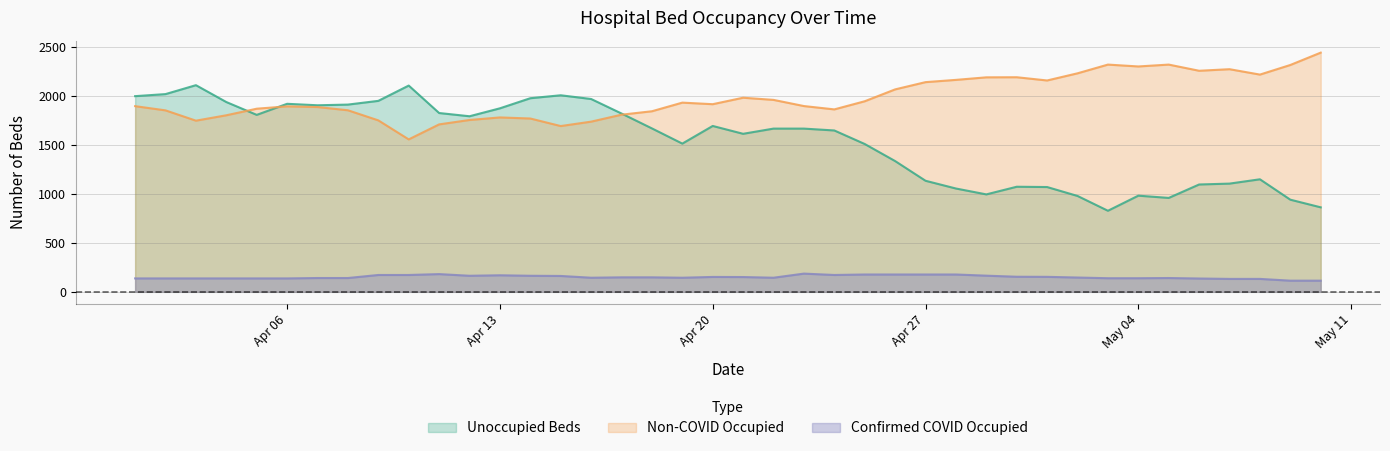

True or false: Confirmed COVID Occupied and Non-COVID Occupied cross at least once.

False